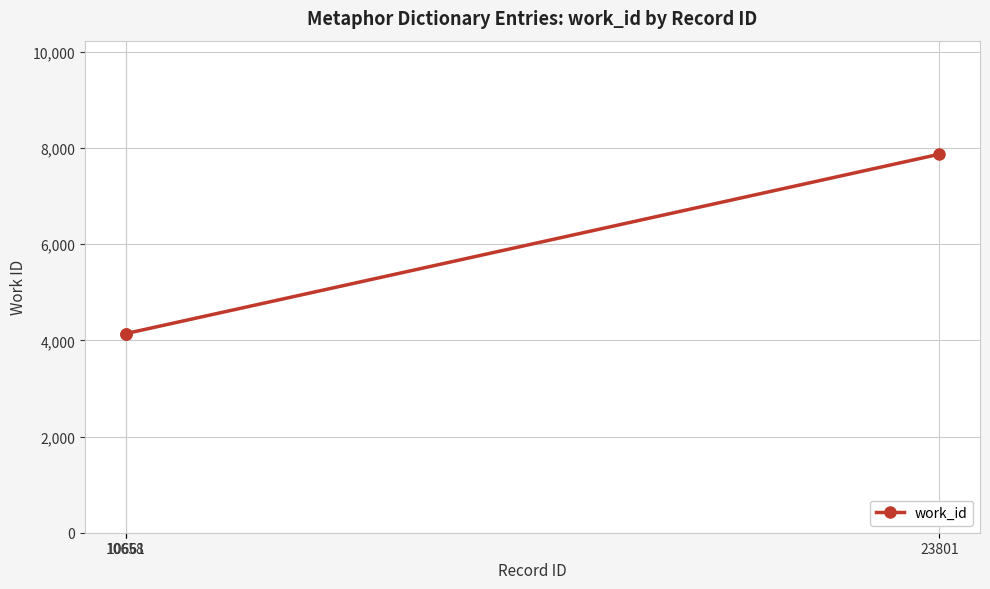

What is the difference between the maximum and minimum values?

3731